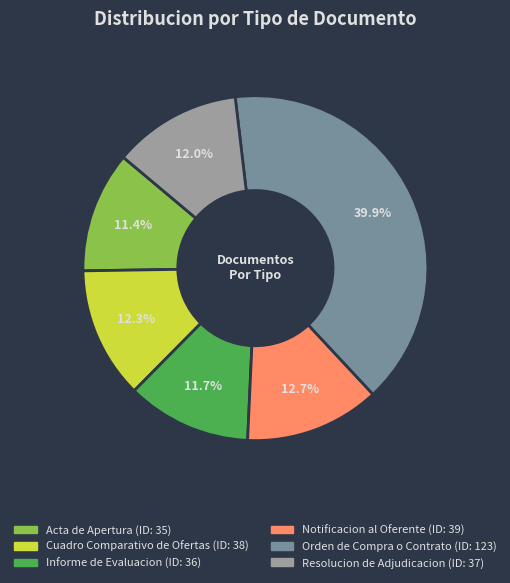

What percentage do Informe de Evaluacion and Orden de Compra o Contrato together represent?

51.6%